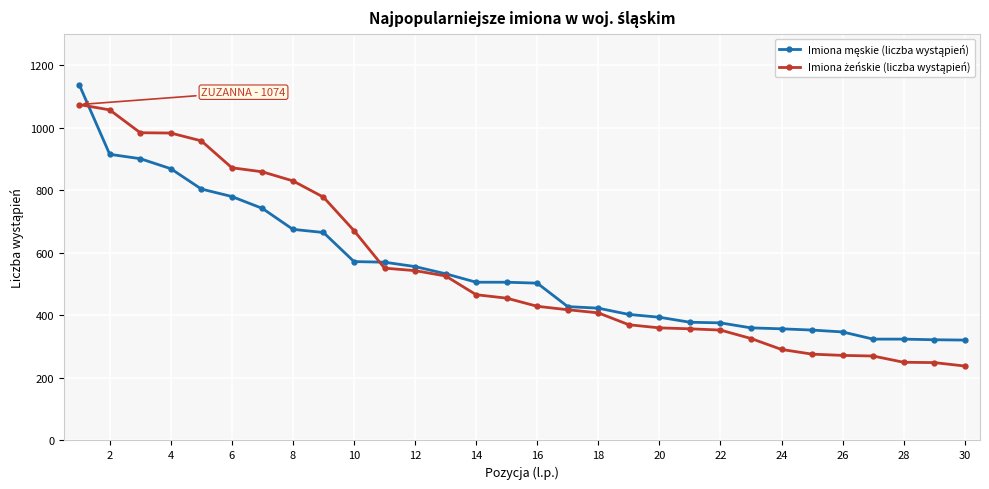

How many data points does each series have?

30